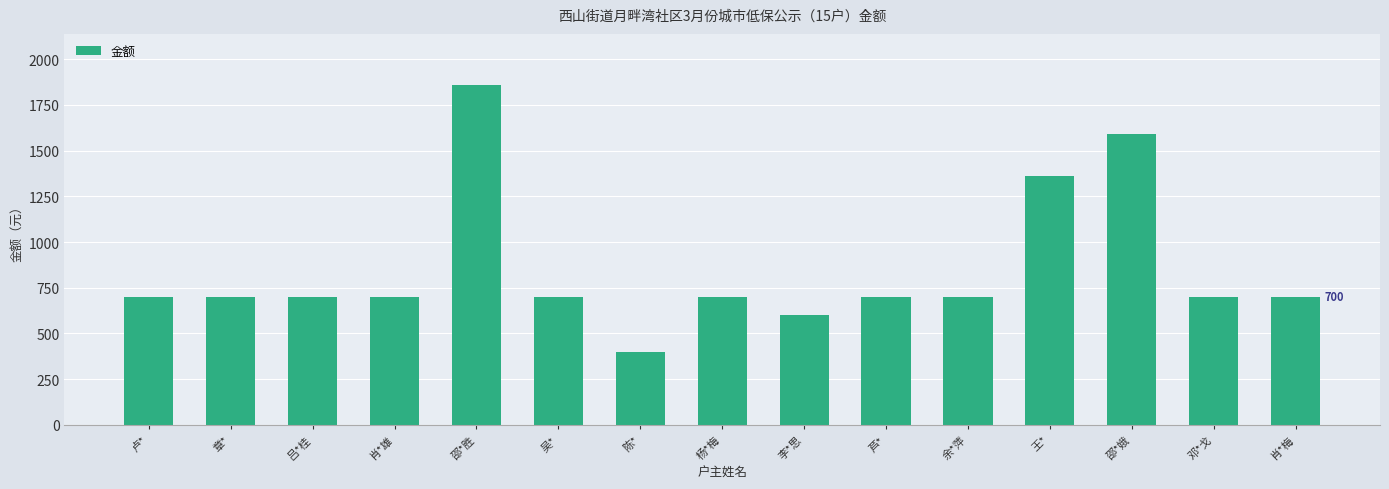

The value at 陈* is 271. True or false?

False